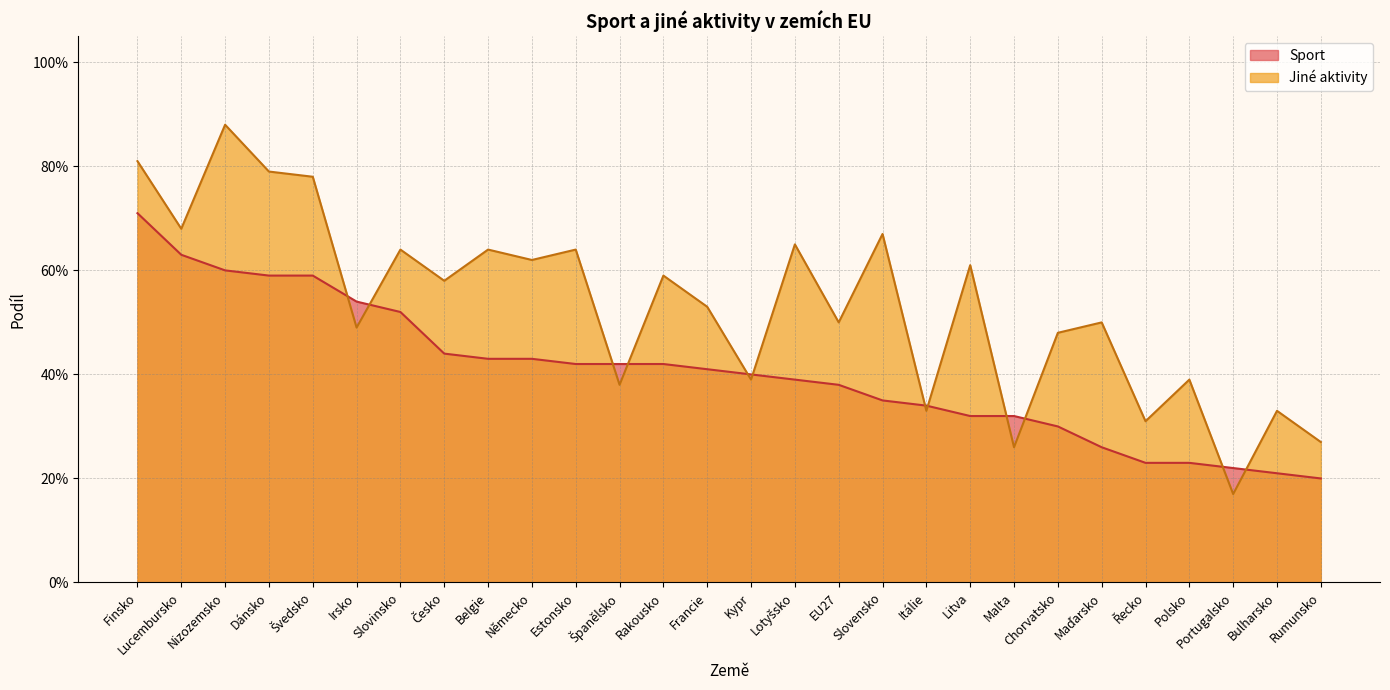

Which series changed the most between Irsko and Lotyšsko?

Jiné aktivity